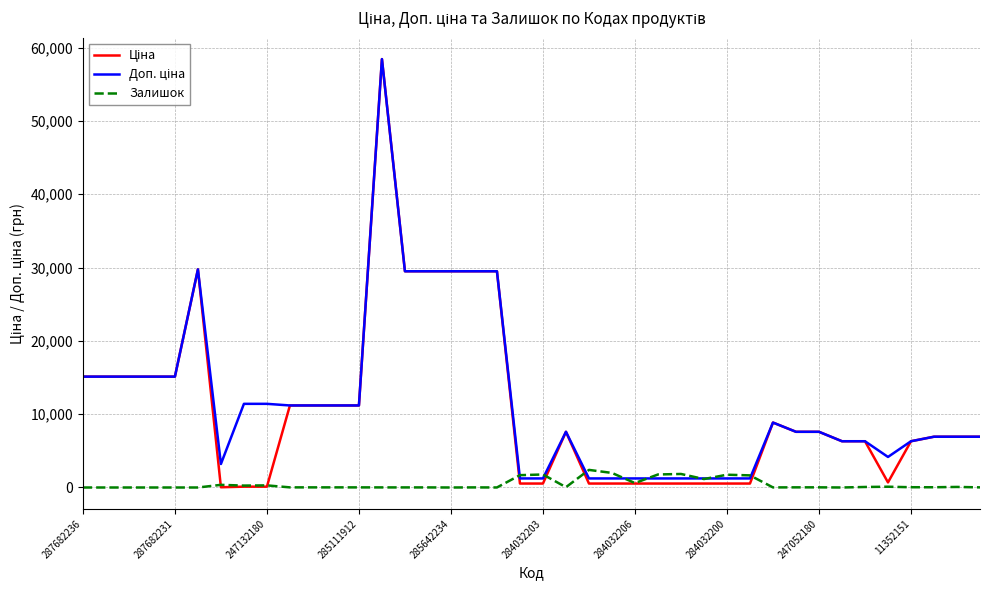

What is the greatest value displayed?

58426.5